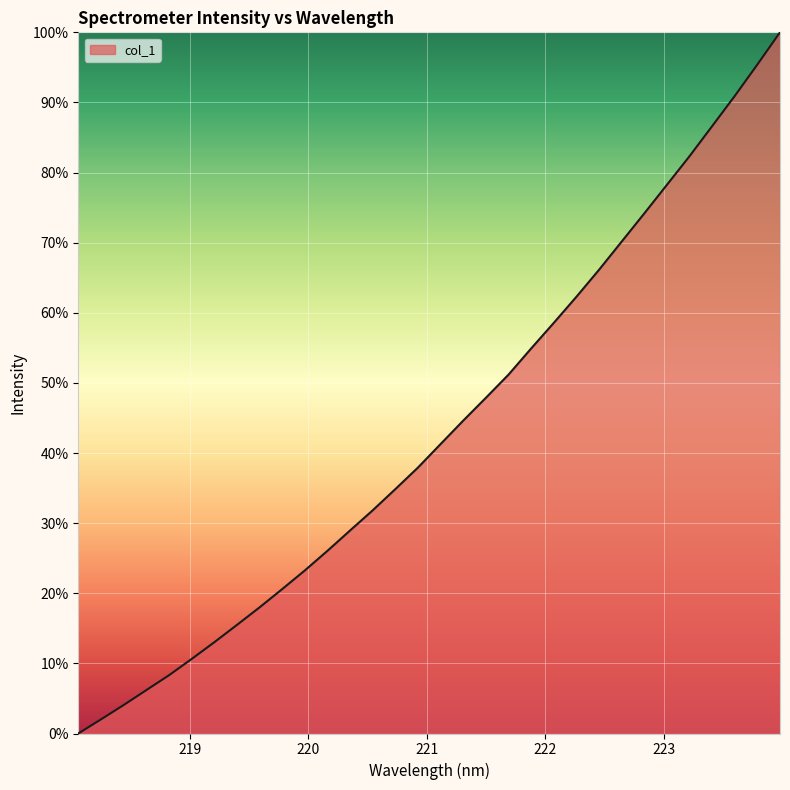

What is the maximum value shown in the chart?

100.0